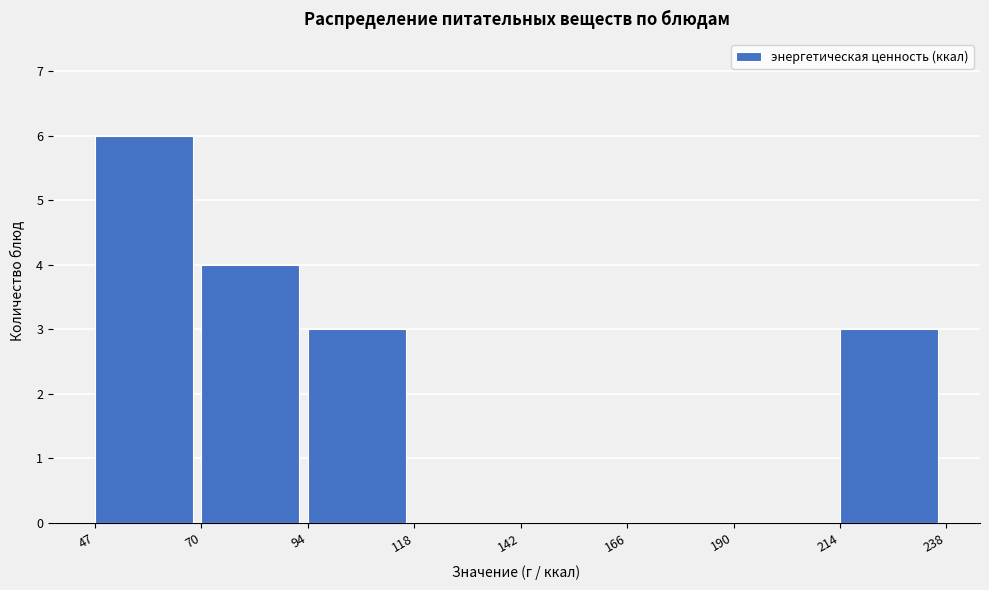

Reading left to right, transcribe this chart: for each bar, give the range it covers on the x-axis and its height. The values are not printed on the chart, so give them approximately, as read against the axis.

47 to 70: 6
70 to 94: 4
94 to 118: 3
118 to 142: 0
142 to 166: 0
166 to 190: 0
190 to 214: 0
214 to 238: 3